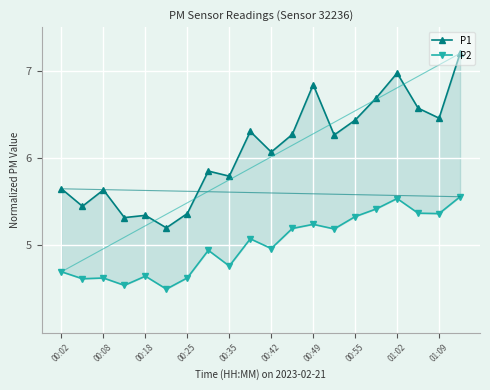

Which category has the highest value across all series?

19